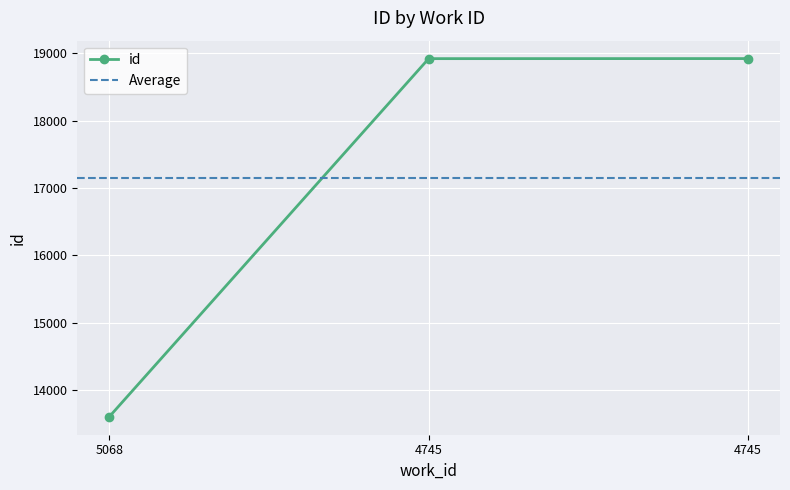

Reading left to right, transcribe all the data shown in this chart.

5068=13604	4745=18919	4745=18920